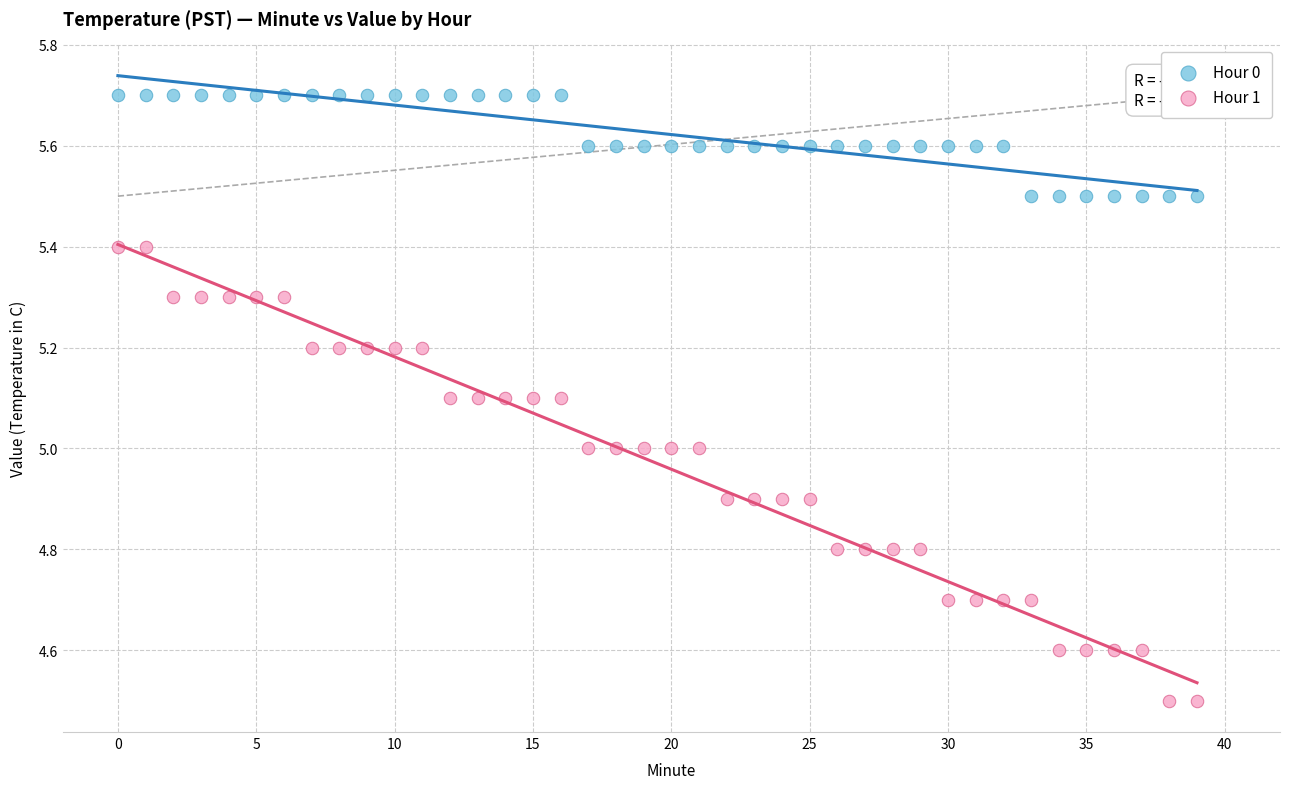

What are all the series names shown in the legend?

Hour 0, Hour 1